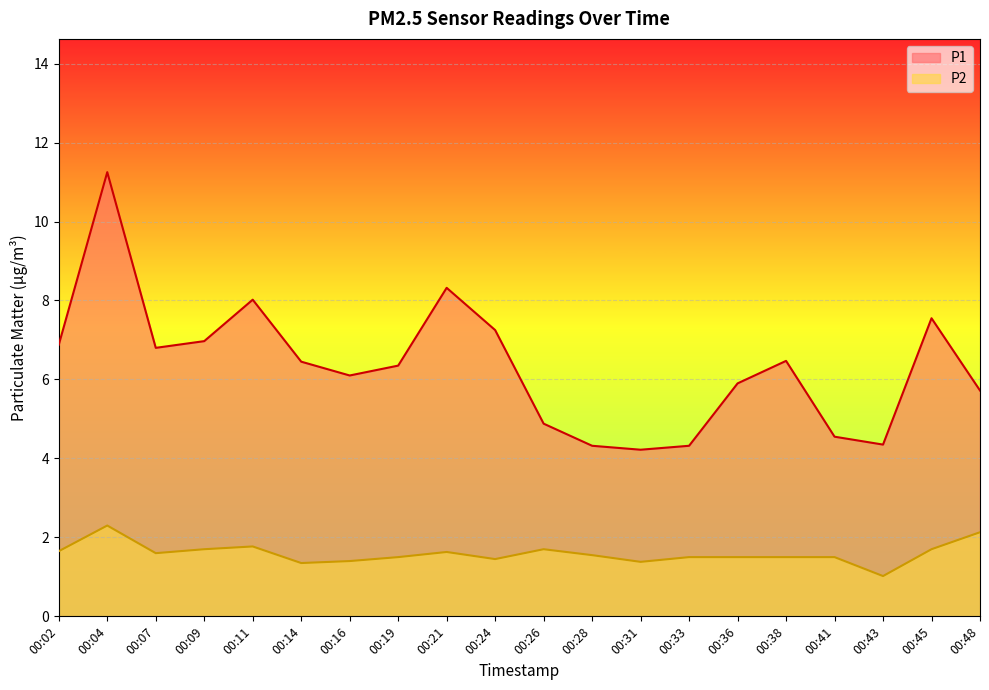

Reading right to left, extract all data points from this chart.

P1: 5.7	7.5	4.3	4.5	6.5	5.9	4.3	4.2	4.3	4.9	7.2	8.3	6.3	6.1	6.5	8.0	7.0	6.8	11.2	6.9
P2: 2.1	1.7	1.0	1.5	1.5	1.5	1.5	1.4	1.6	1.7	1.4	1.6	1.5	1.4	1.4	1.8	1.7	1.6	2.3	1.6